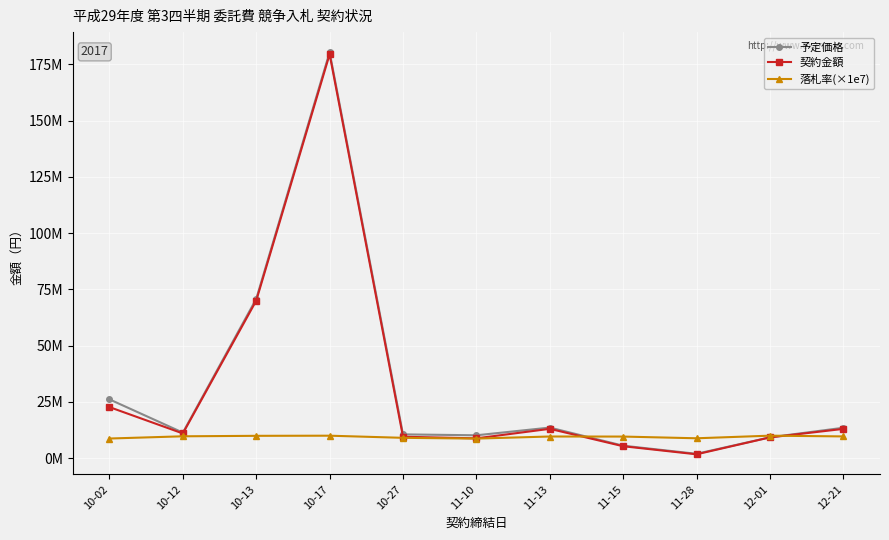

What is the smallest value displayed?

1663200